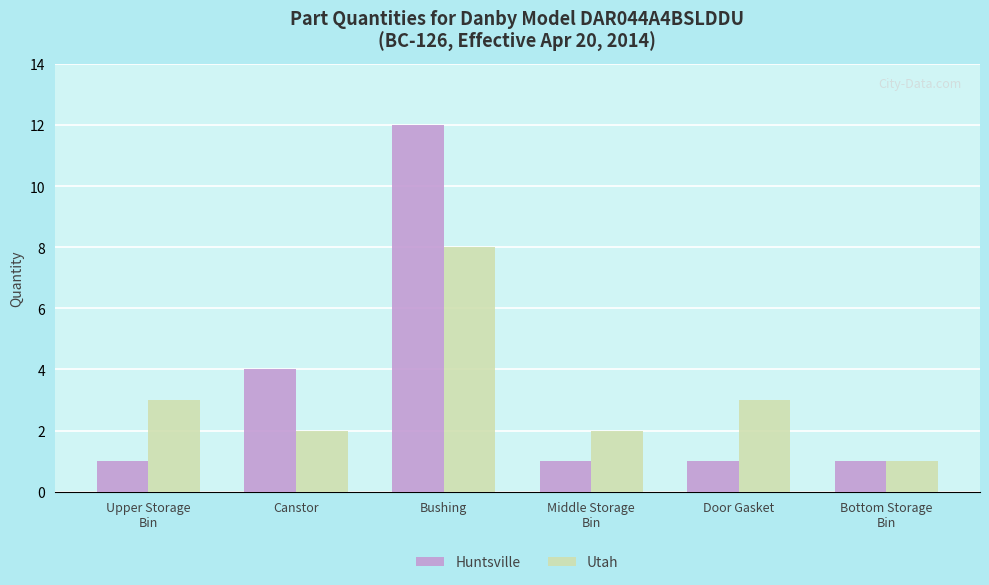

Which series has the widest spread of values?

Huntsville